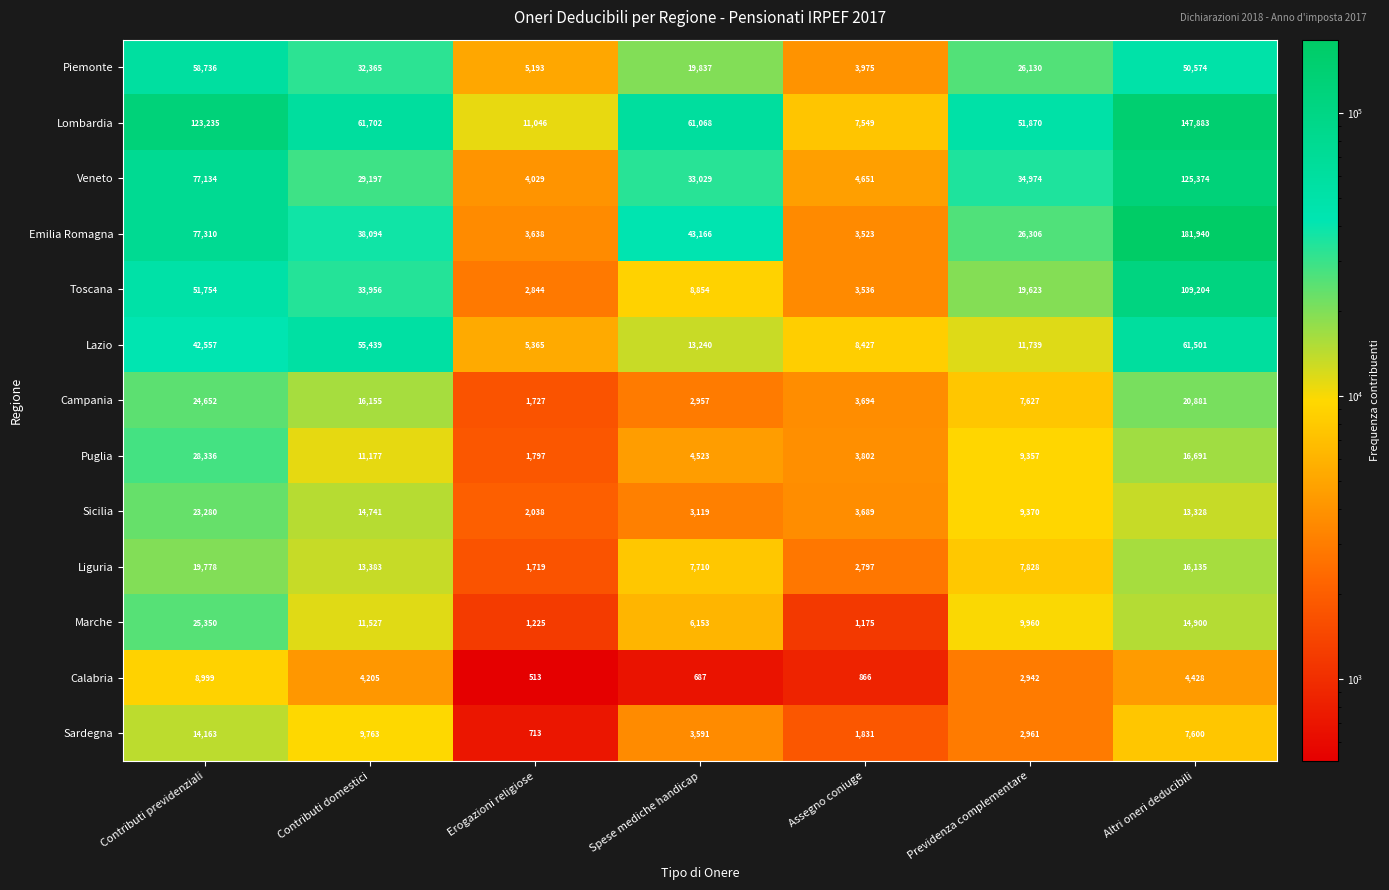

The Liguria series shows 17622 at Contributi domestici. True or false?

False